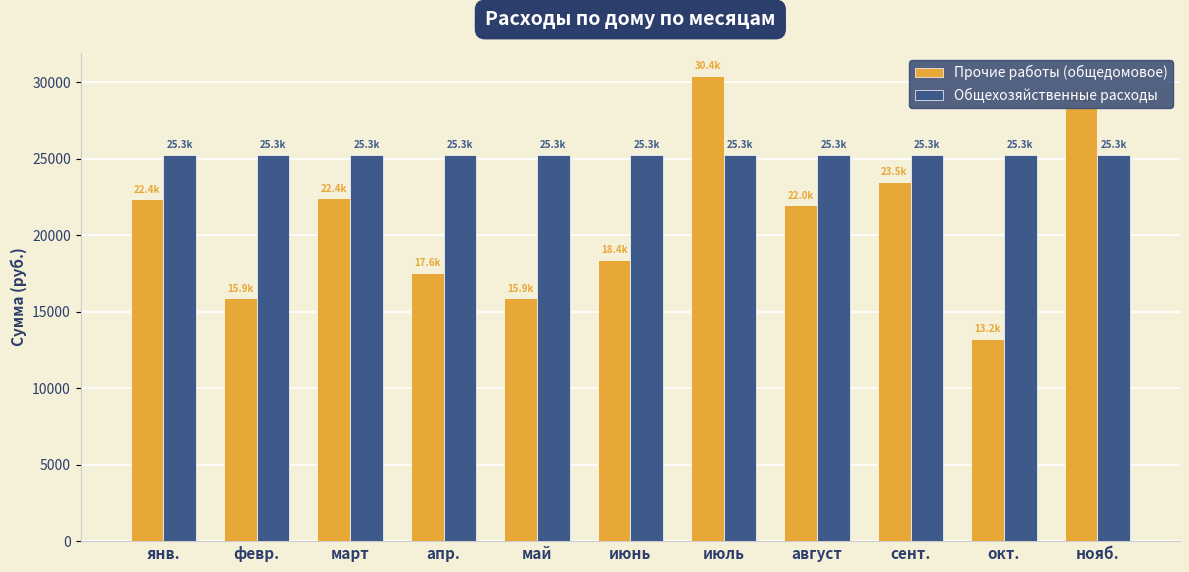

Which label corresponds to the smallest value in the chart?

окт.